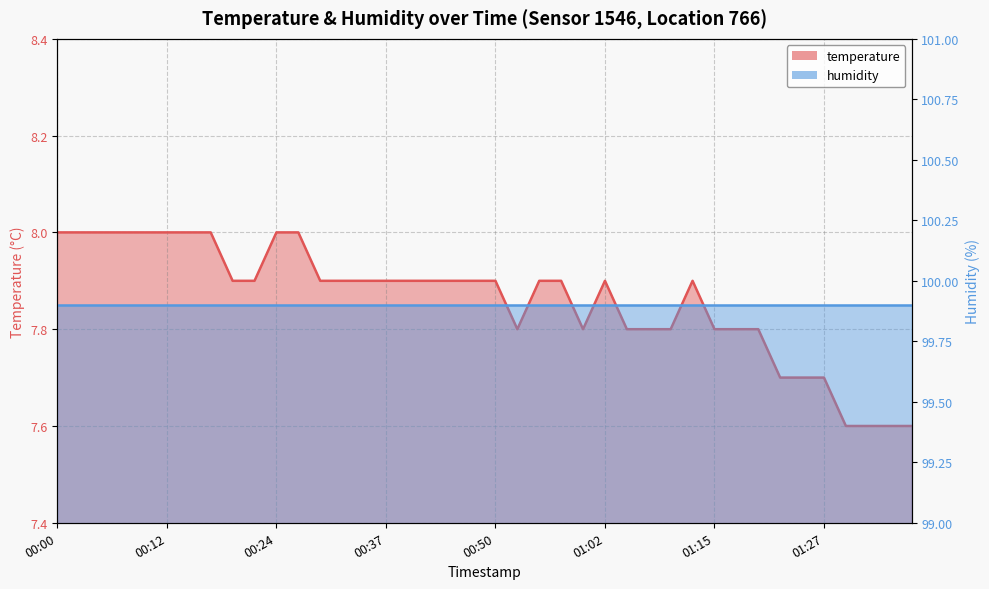

Reading right to left, extract all data points from this chart.

01:37=7.6	01:35=7.6	01:32=7.6	01:30=7.6	01:27=7.7	01:25=7.7	01:22=7.7	01:20=7.8	01:17=7.8	01:15=7.8	01:12=7.9	01:10=7.8	01:07=7.8	01:05=7.8	01:02=7.9	01:00=7.8	00:57=7.9	00:55=7.9	00:52=7.8	00:50=7.9	00:47=7.9	00:45=7.9	00:42=7.9	00:40=7.9	00:37=7.9	00:35=7.9	00:32=7.9	00:30=7.9	00:27=8.0	00:24=8.0	00:22=7.9	00:19=7.9	00:17=8.0	00:15=8.0	00:12=8.0	00:10=8.0	00:07=8.0	00:05=8.0	00:02=8.0	00:00=8.0